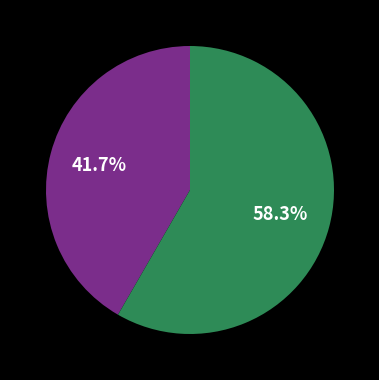

Is there any slice that represents more than half of the pie?

Yes